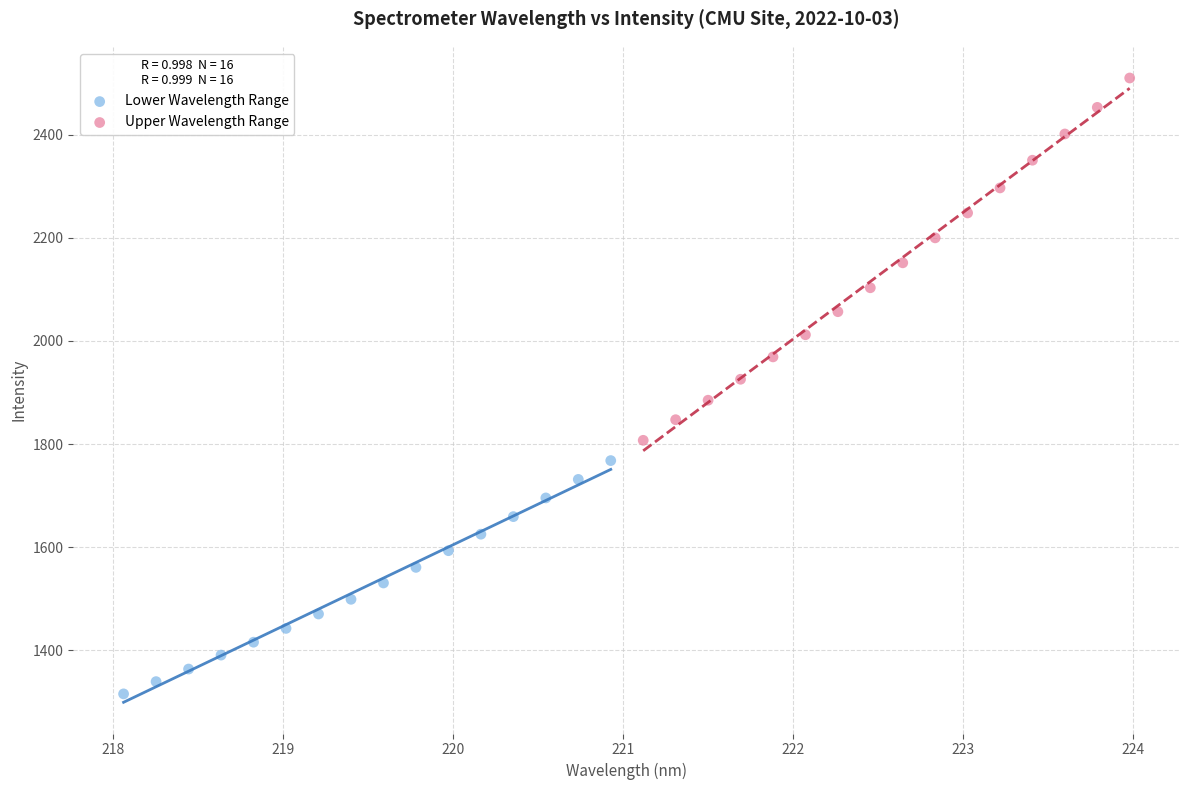

Which series reaches the maximum Y coordinate?

Upper Wavelength Range